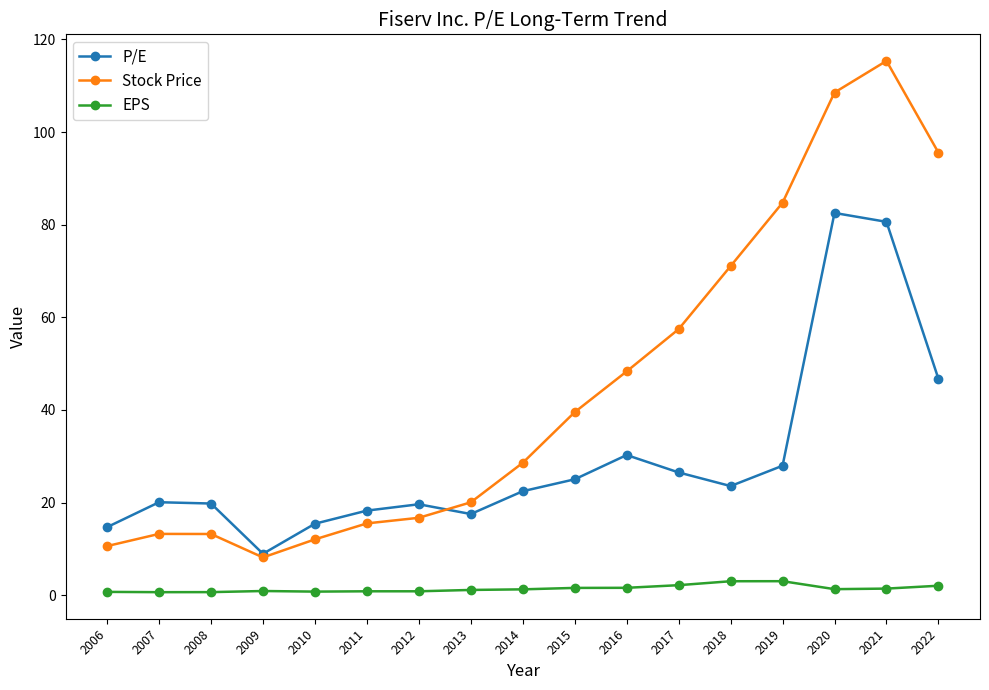

What are all the series names shown in the legend?

P/E, Stock Price, EPS